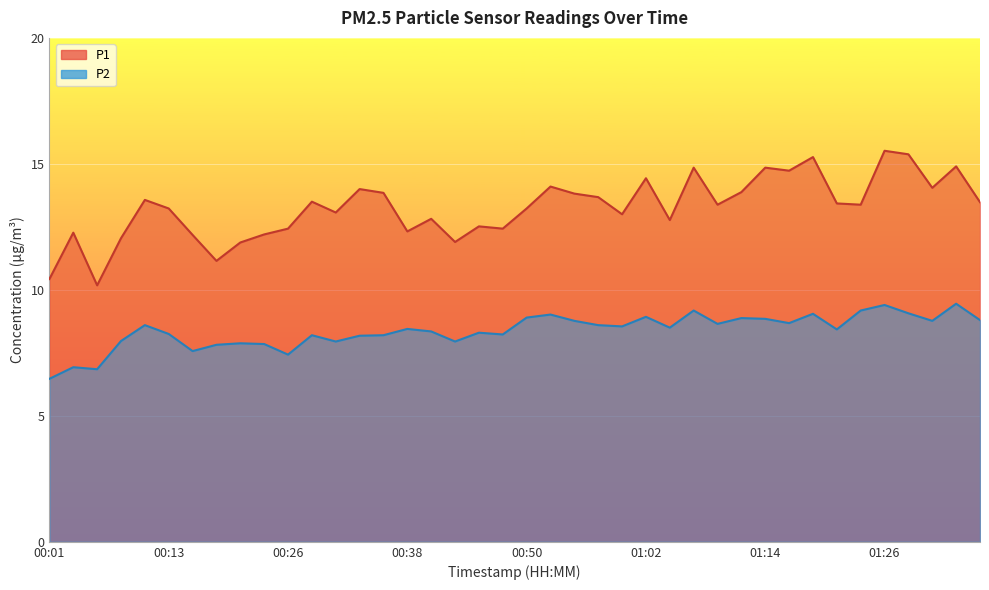

Which series has the widest spread of values?

P1